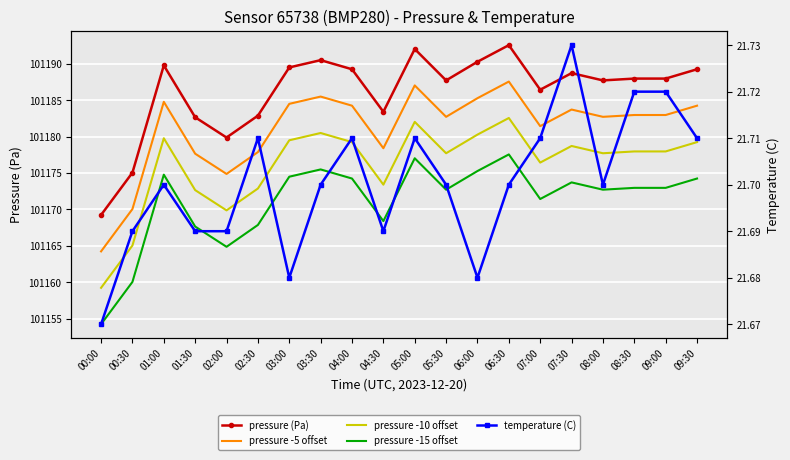

Between 05:30 and 09:00, which series saw the biggest shift?

pressure (Pa)